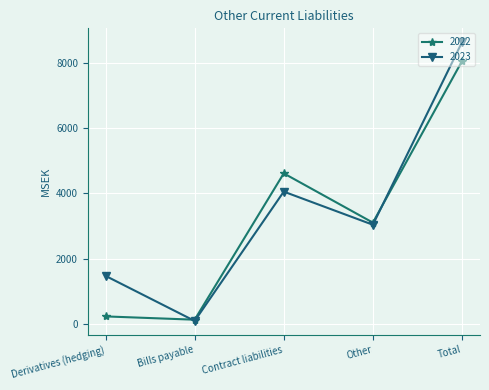

Where is the first local maximum for 2023?

Contract liabilities